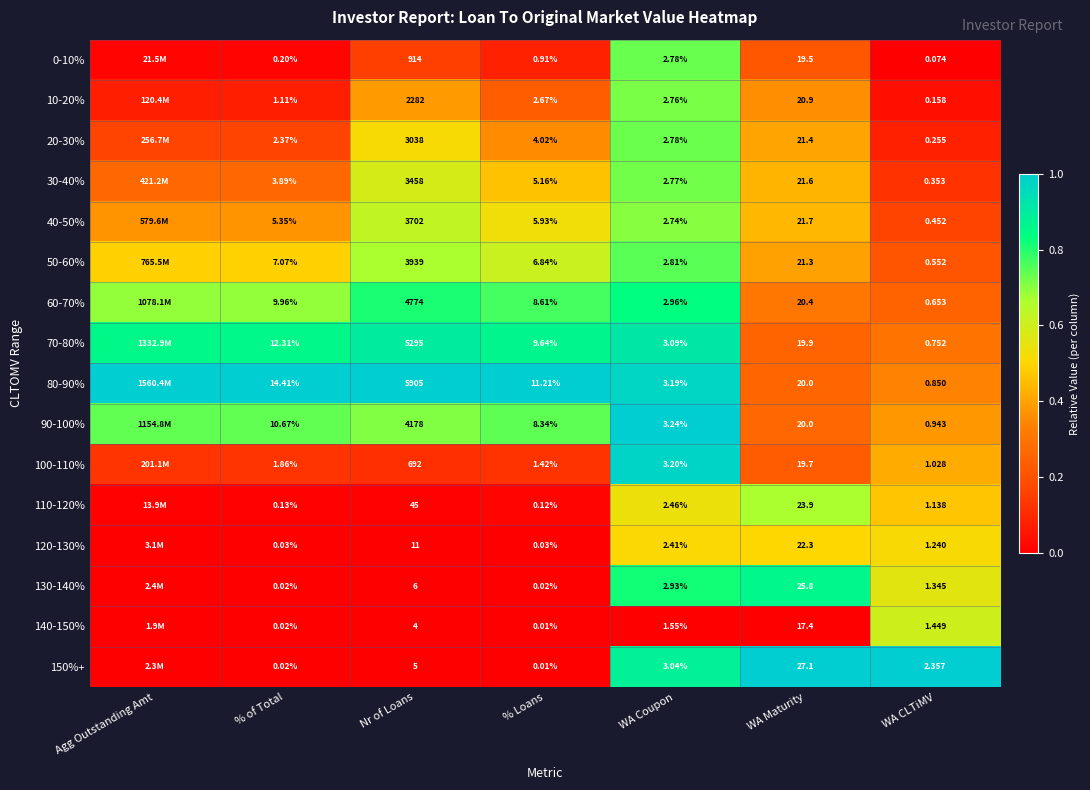

Is the value of 40-50% at % Loans greater than the value of 120-130% at % Loans?

Yes